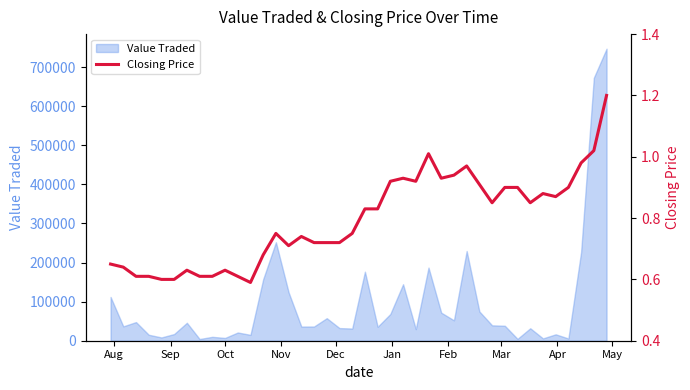

What is the maximum value for Value Traded?

747217